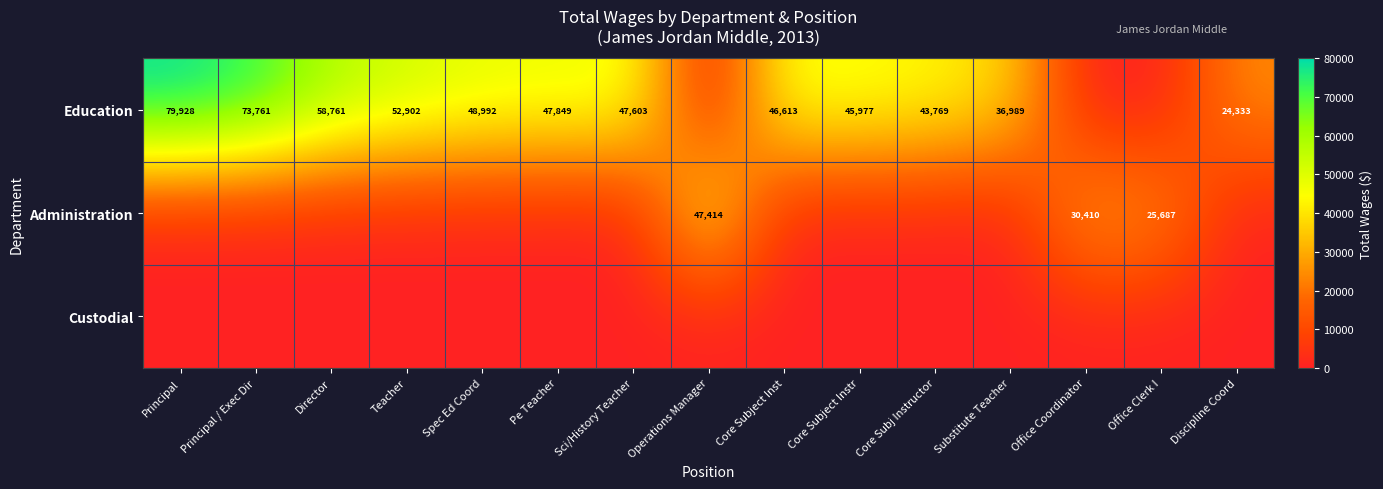

Which series has the largest total across all categories?

row_0